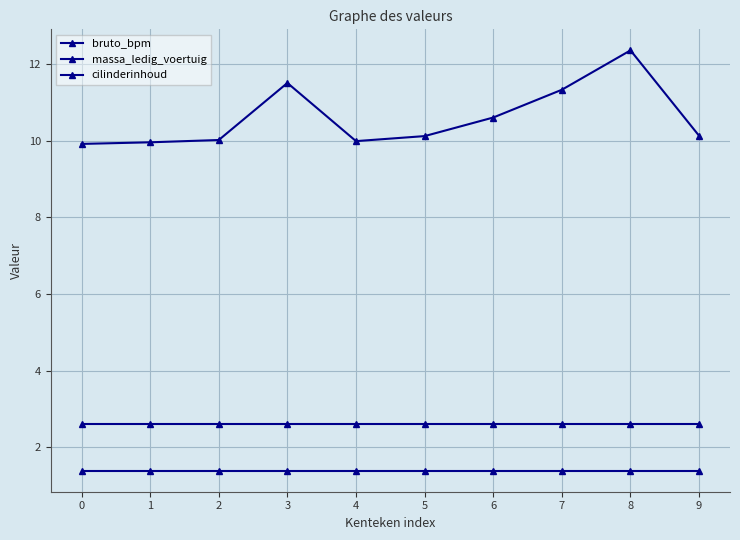

Reading left to right, what are all the values shown in this chart?

bruto_bpm: 0=9.9	1=10.0	2=10.0	3=11.5	4=10.0	5=10.1	6=10.6	7=11.3	8=12.4	9=10.1
massa_ledig_voertuig: 0=1.4	1=1.4	2=1.4	3=1.4	4=1.4	5=1.4	6=1.4	7=1.4	8=1.4	9=1.4
cilinderinhoud: 0=2.6	1=2.6	2=2.6	3=2.6	4=2.6	5=2.6	6=2.6	7=2.6	8=2.6	9=2.6